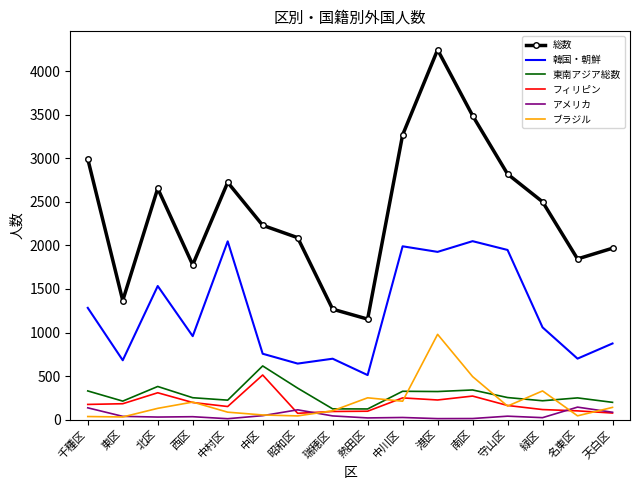

The value of 総数 at 名東区 is 1845. True or false?

True